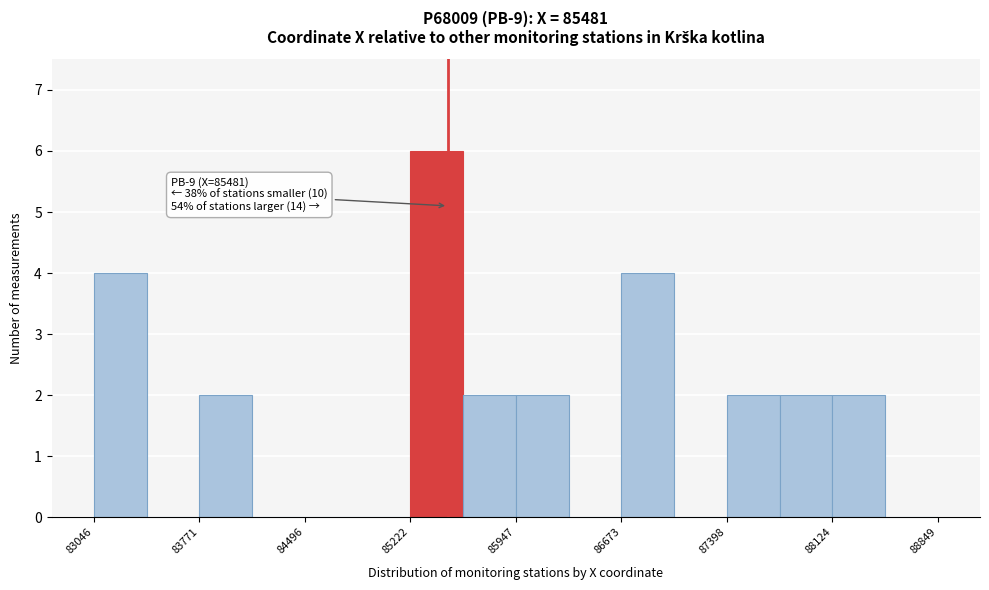

Around what value on the x-axis is the tallest bar? Give the approximate position of its centre, as read against the axis.

85400